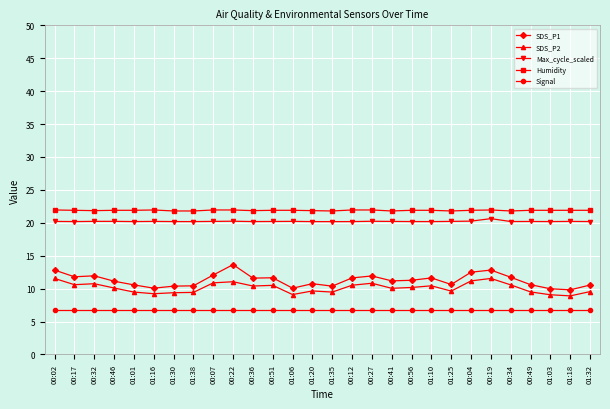

What is the spread (max minus min) of values at 01:06?

15.2